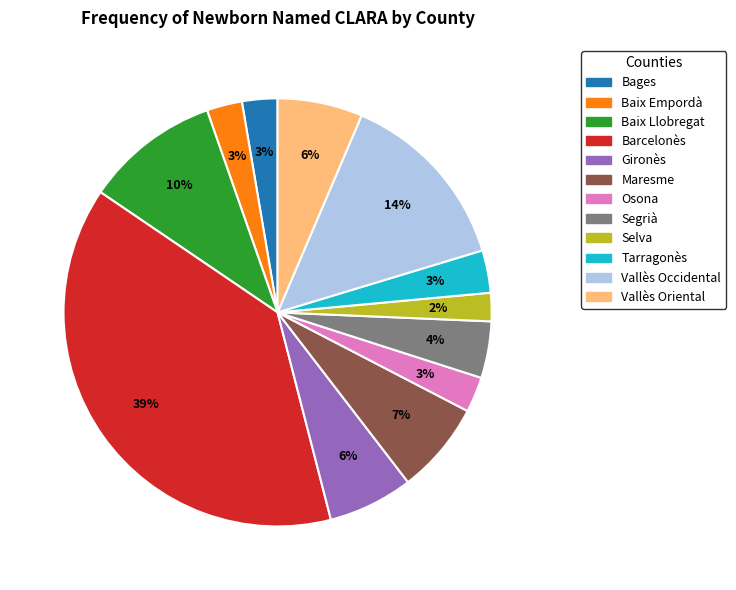

To the nearest percent, what portion does Segrià represent?

4%